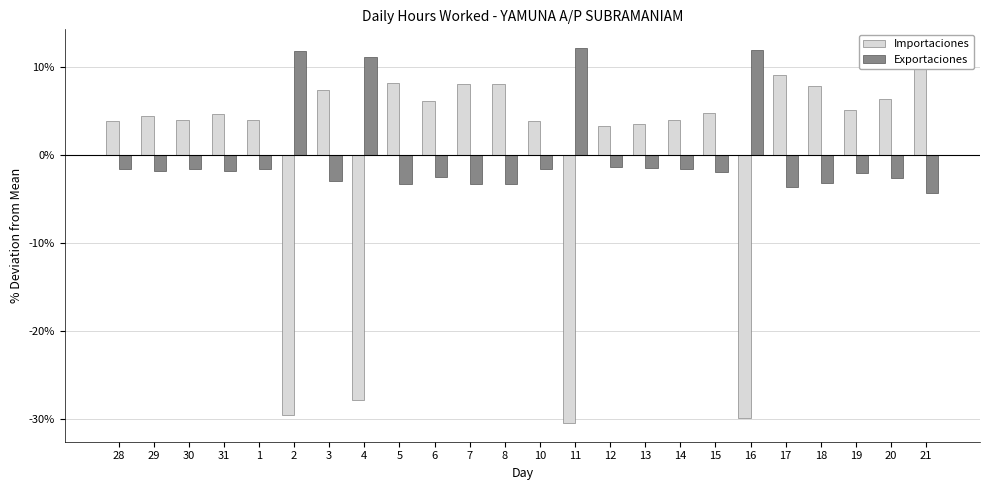

At which category does the chart reach its peak across all series?

11